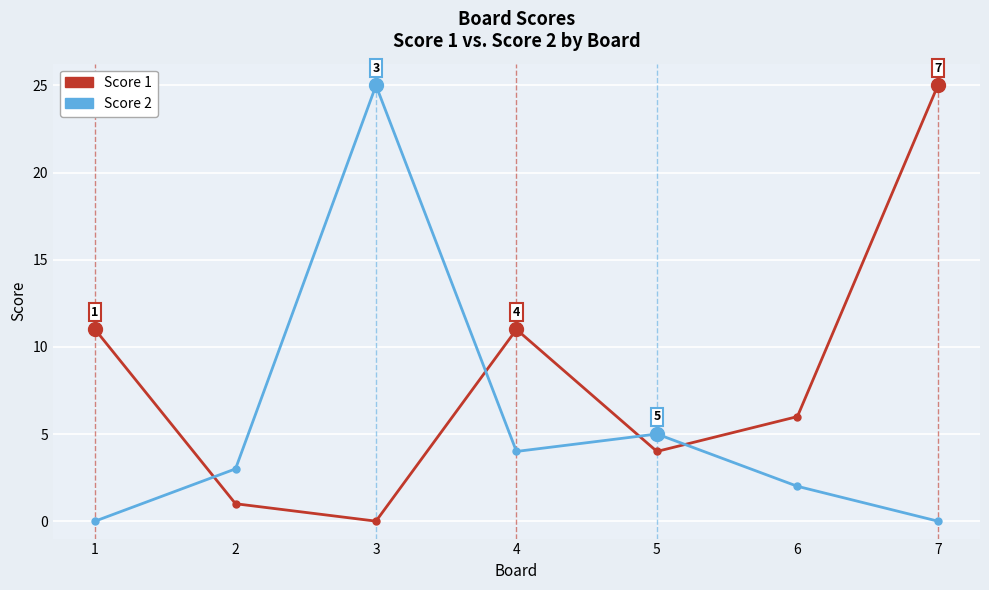

What is the difference between the maximum and minimum values in the Score 1 series?

25